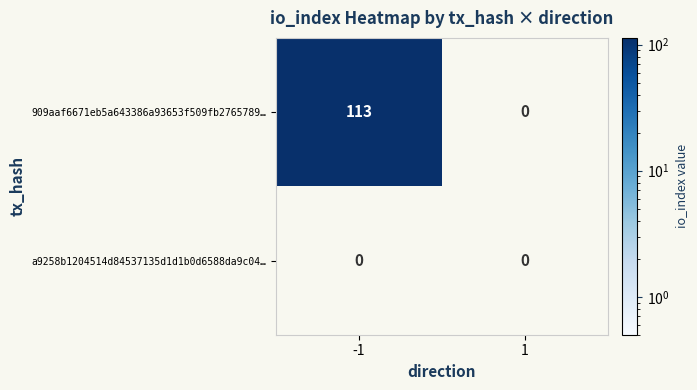

True or false: 909aaf6671eb5a643386a93653f509fb2765789… has a value of 41 at -1.

False